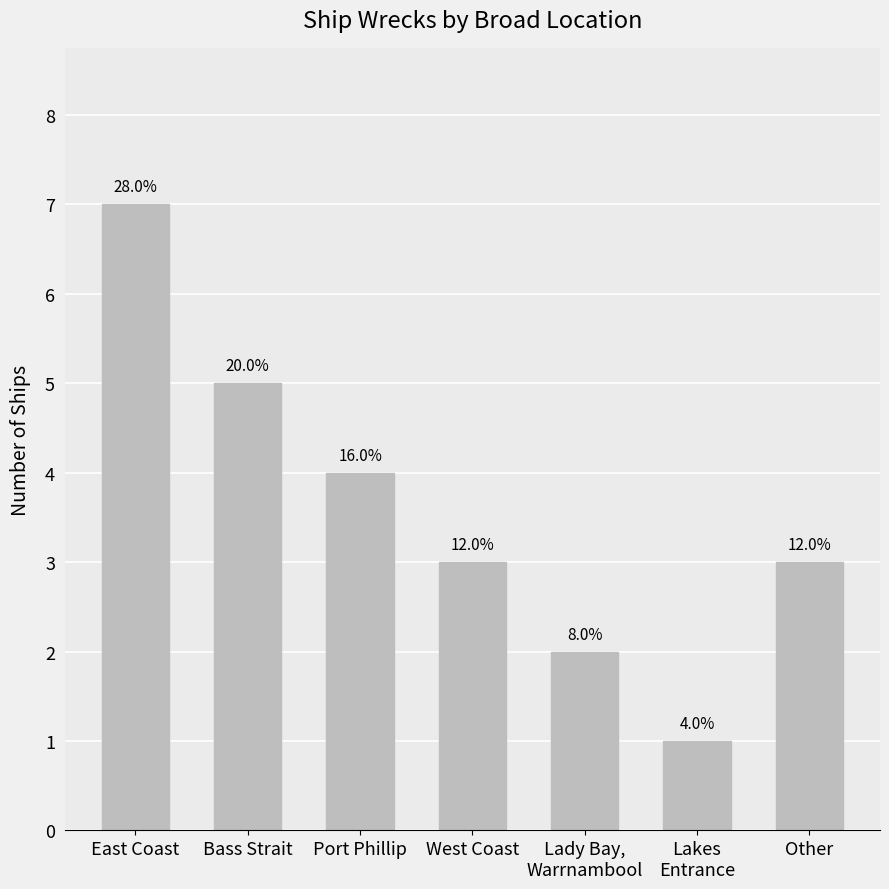

The value at East Coast is 7. True or false?

True